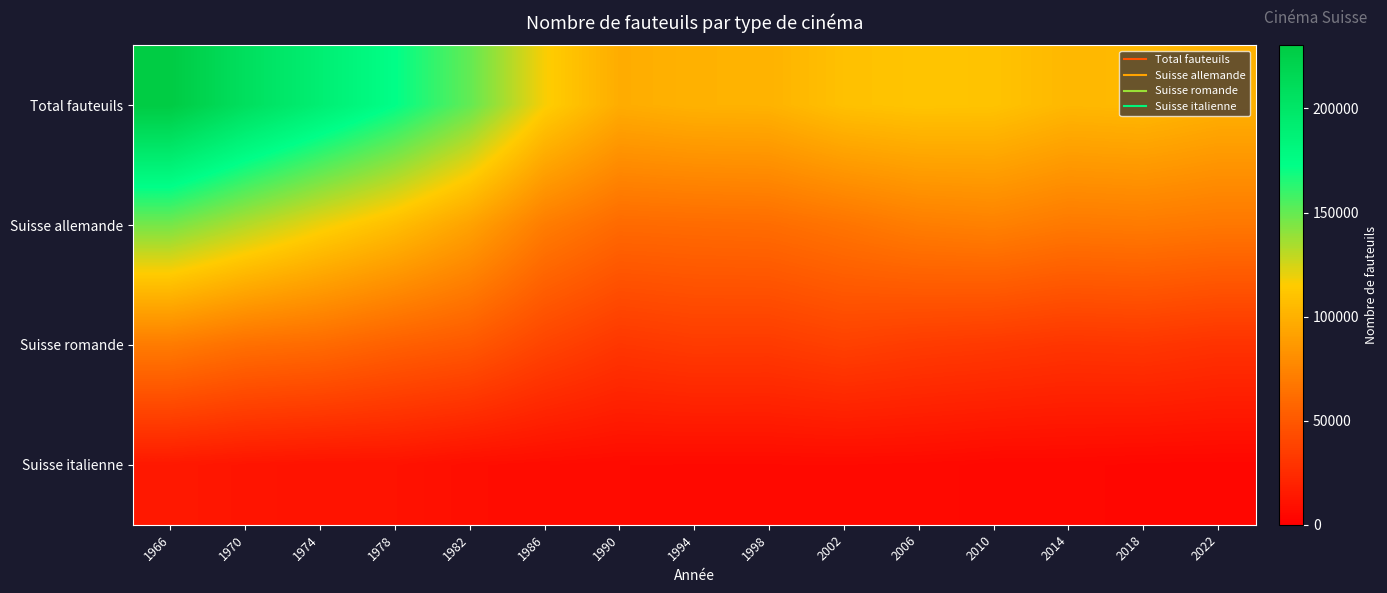

At which category does the chart reach its peak across all series?

1966